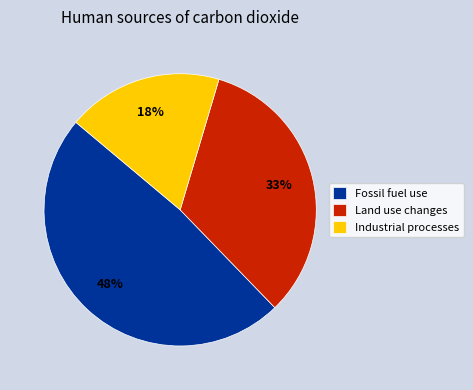

The Industrial processes slice represents 18% of the pie. True or false?

True